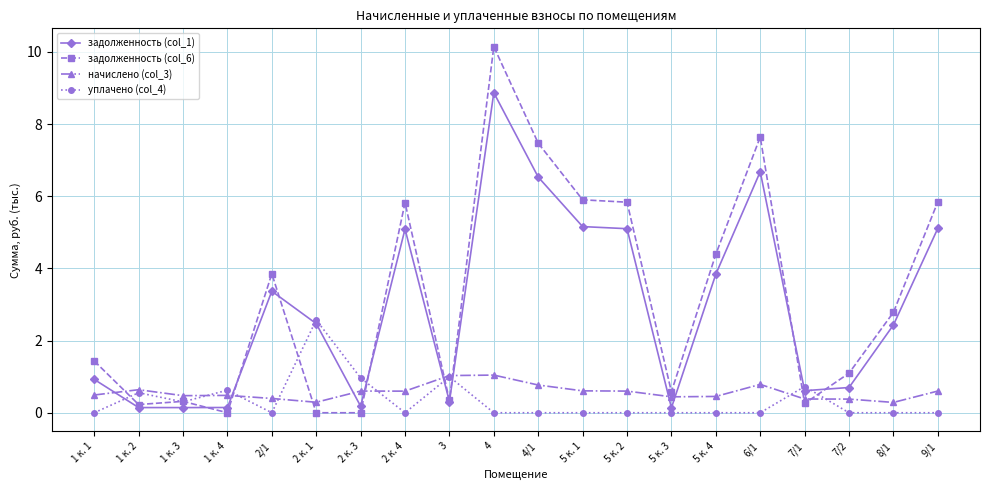

True or false: начислено (col_3) has more than 1 points higher than both neighbors.

True